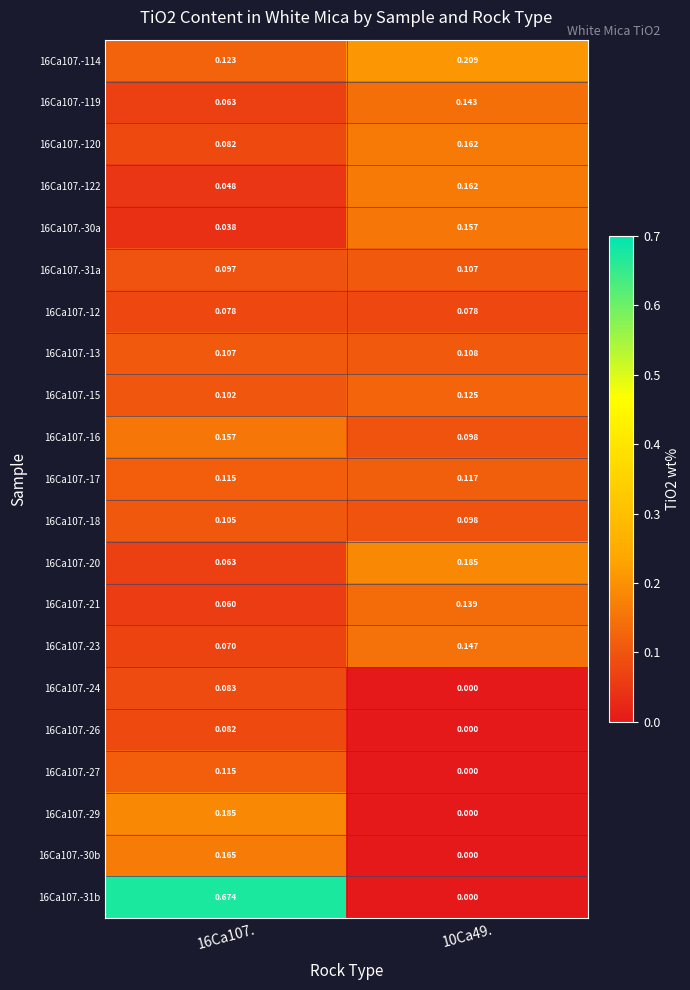

Which category has the lowest value across all series?

10Ca49.